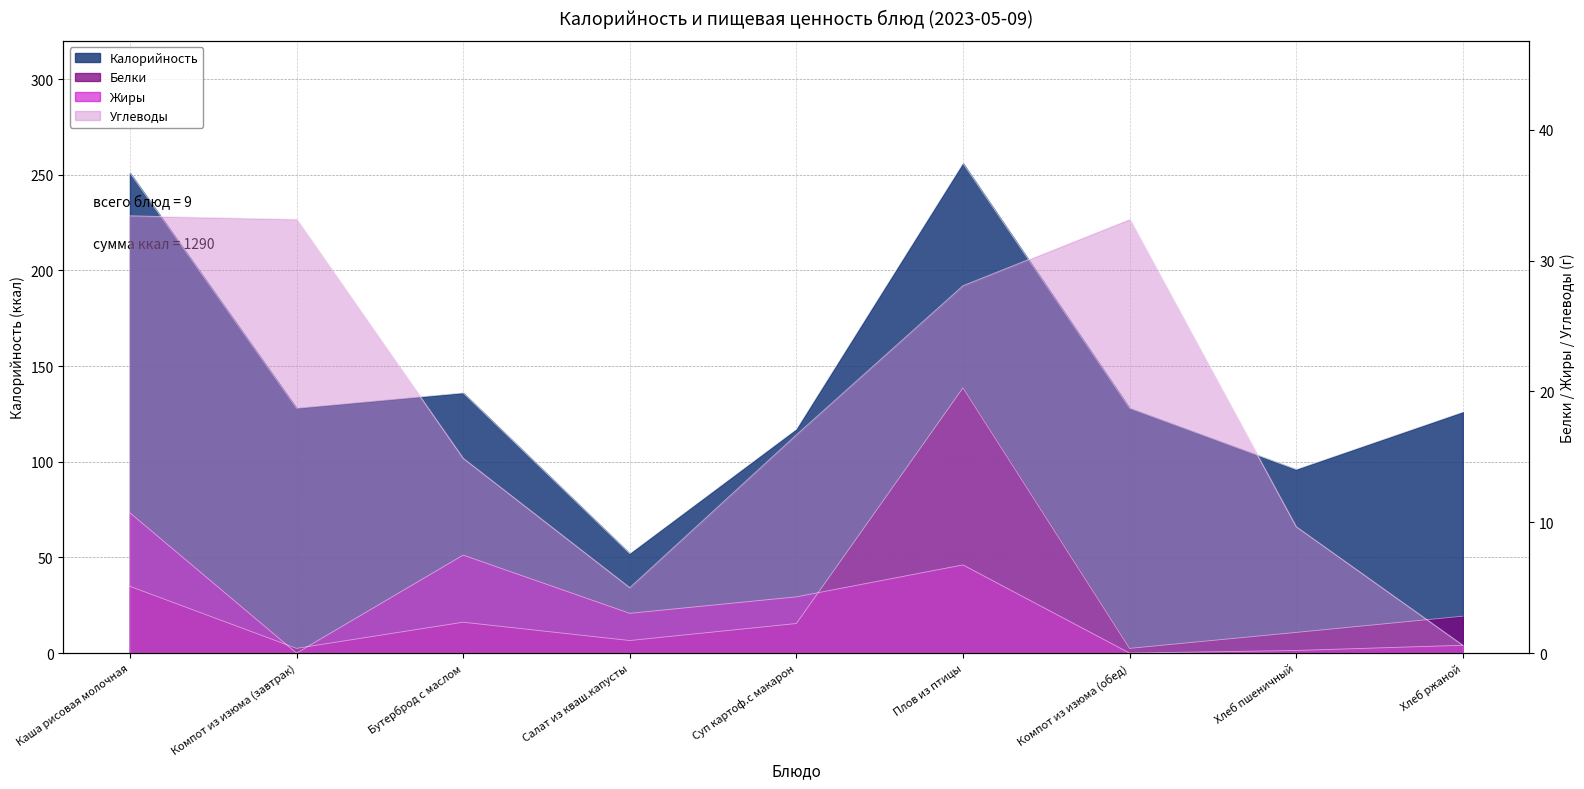

How many values in the Калорийность series are below 128?

4